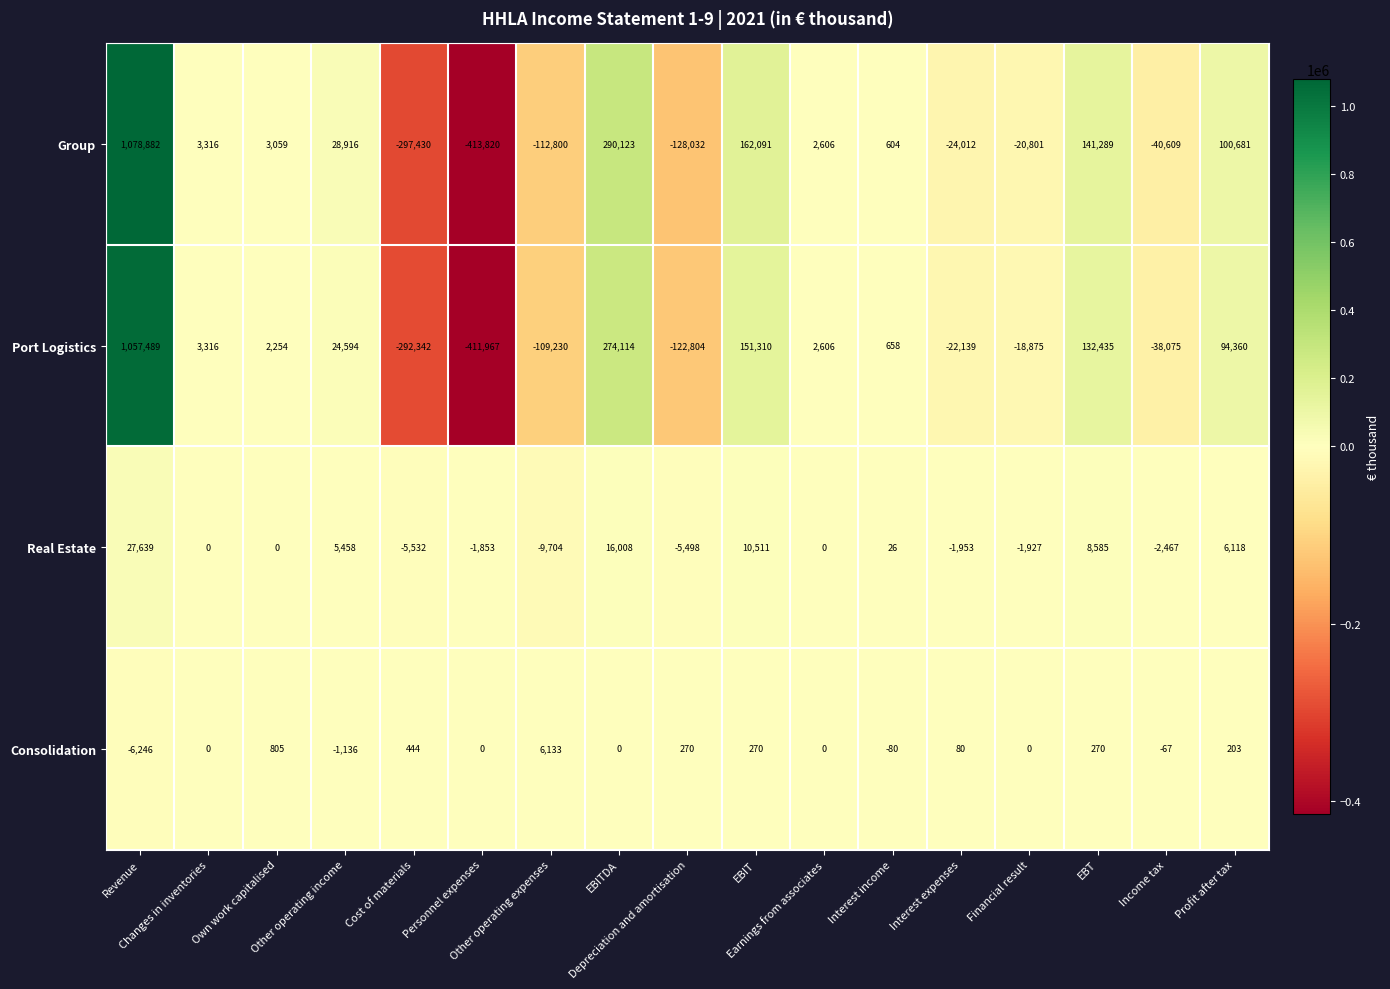

What is the difference between the maximum and minimum values in the Consolidation series?

12379